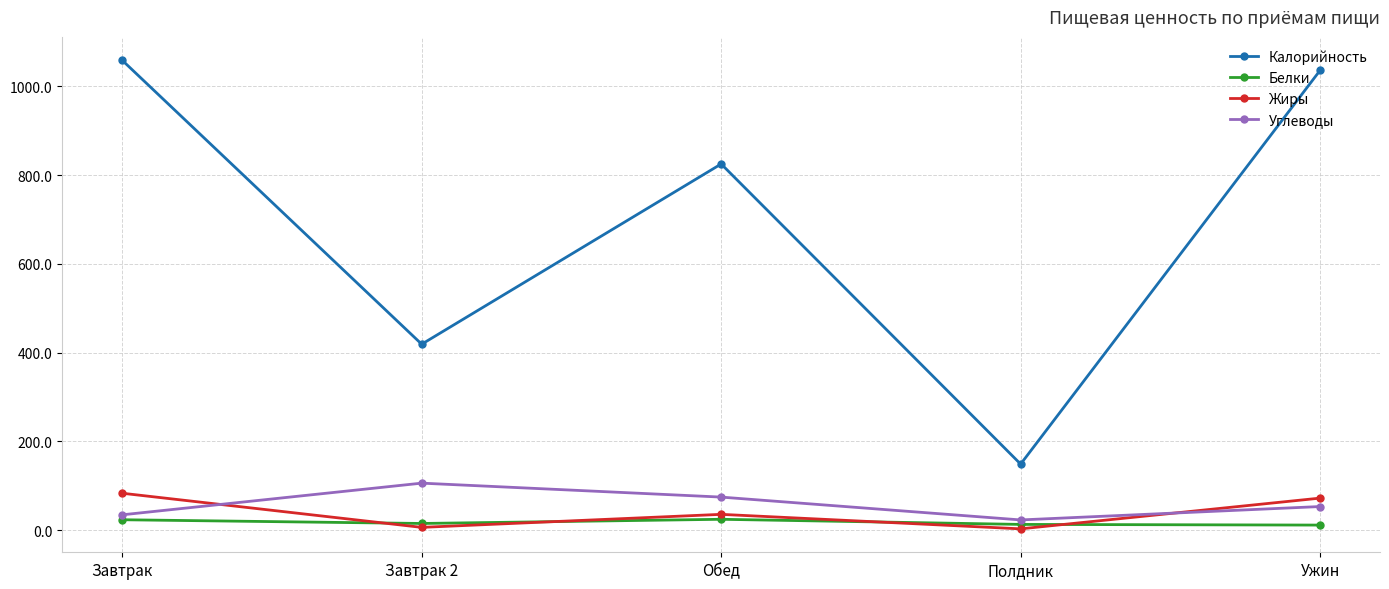

True or false: Жиры and Белки intersect in this chart.

True